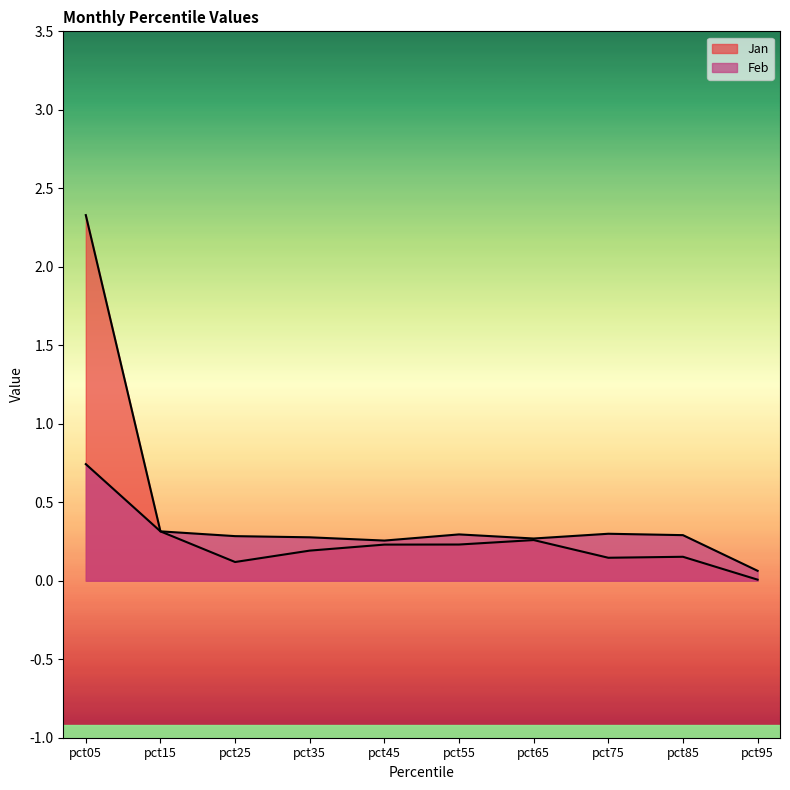

What is the value of the Feb point at the 5th from the left?

0.3